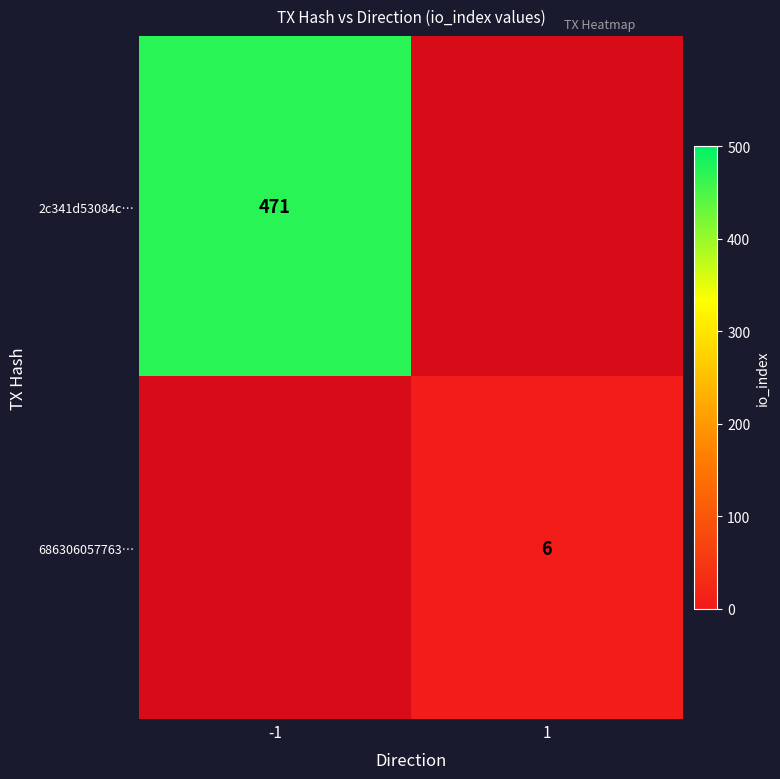

Is it true that 686306057763… equals 10 at 1?

False